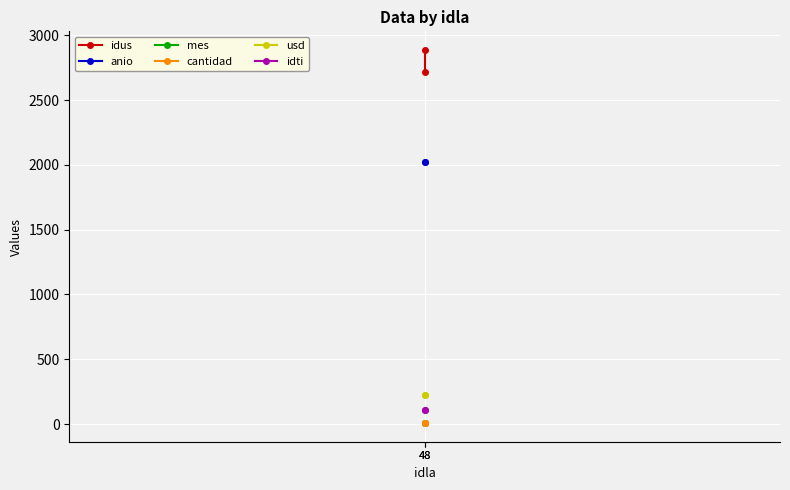

How many lines are shown in the chart?

6